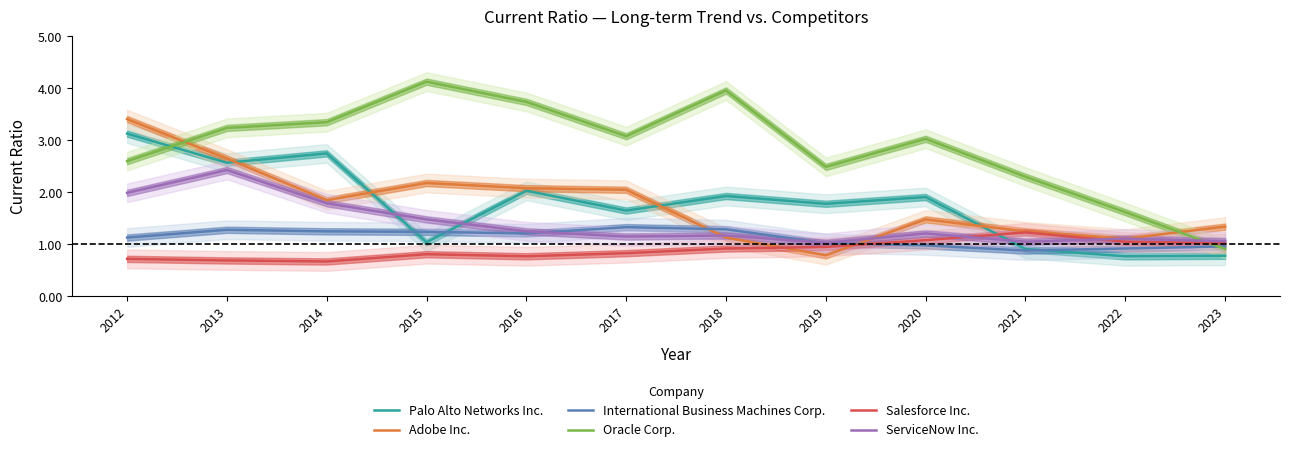

At which category does Oracle Corp. reach its first local peak?

2015